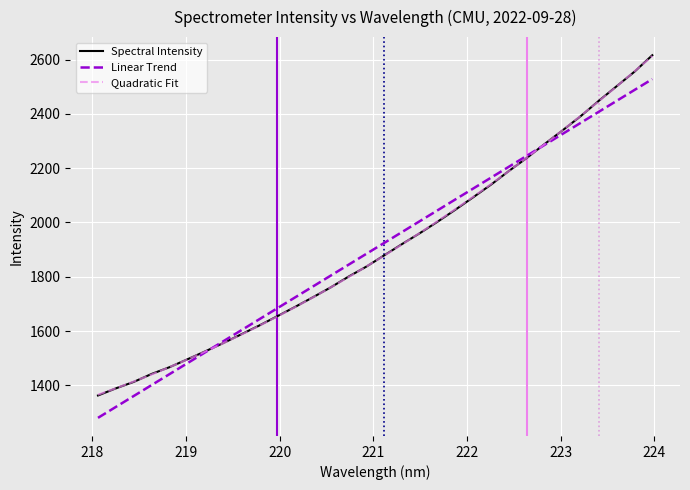

What is the difference between the maximum and minimum values in the Spectral Intensity series?

1253.6